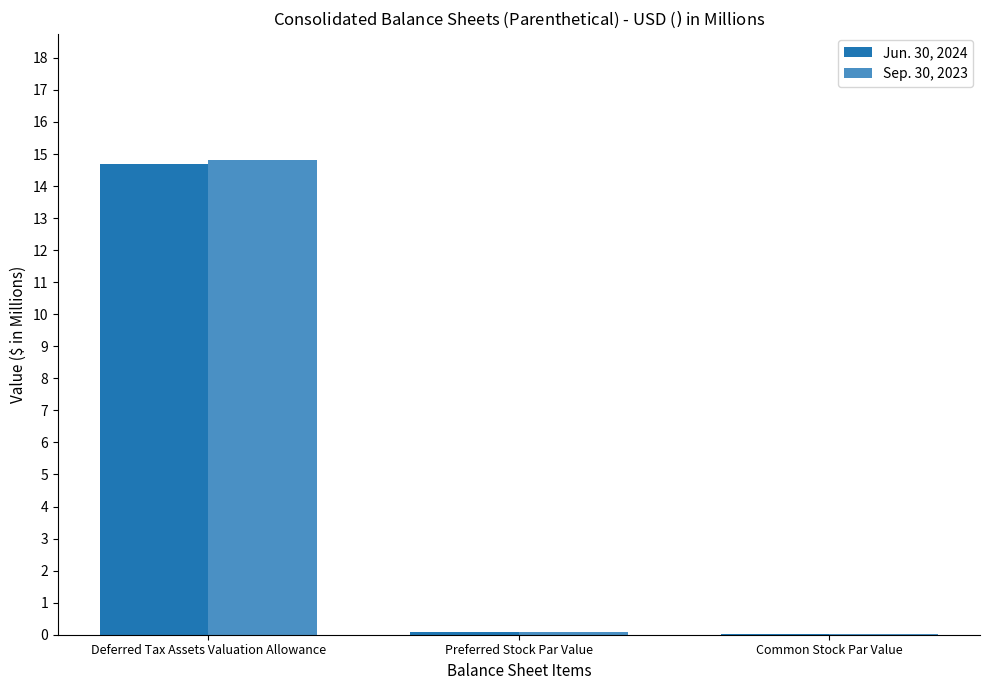

Does the chart contain stacked bars?

No